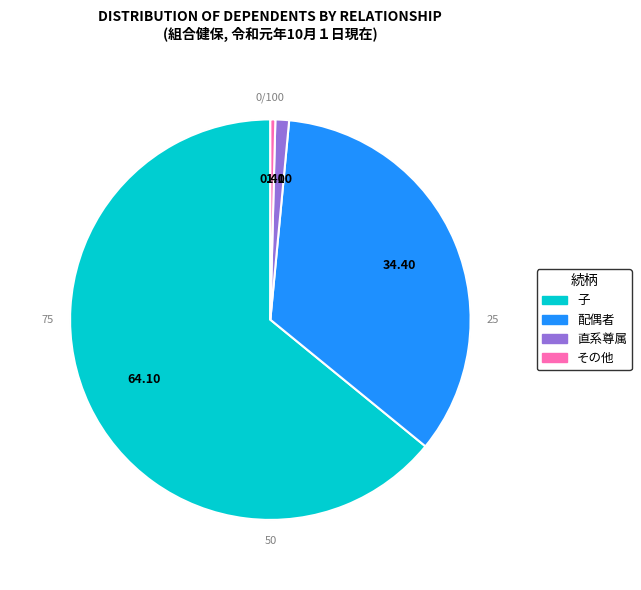

Is there any slice that represents more than half of the pie?

Yes